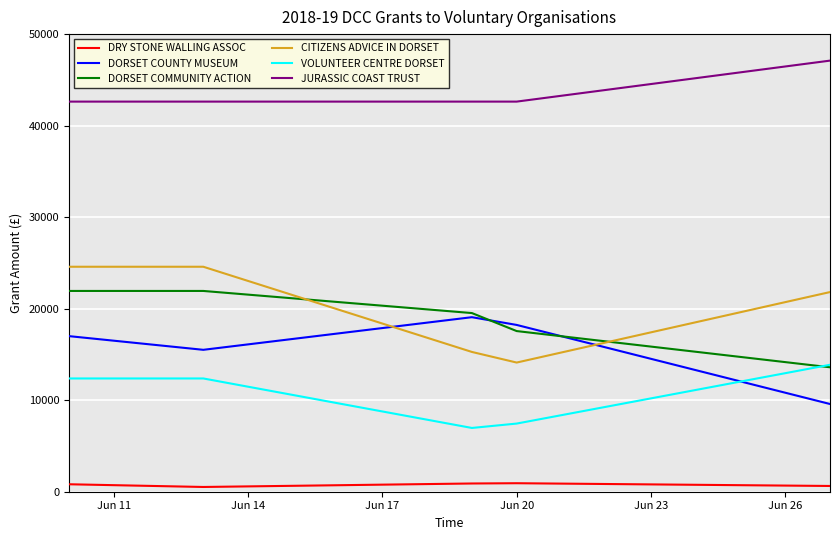

Rank the series by their maximum value, from highest to lowest.

JURASSIC COAST TRUST, CITIZENS ADVICE IN DORSET, DORSET COMMUNITY ACTION, DORSET COUNTY MUSEUM, VOLUNTEER CENTRE DORSET, DRY STONE WALLING ASSOC